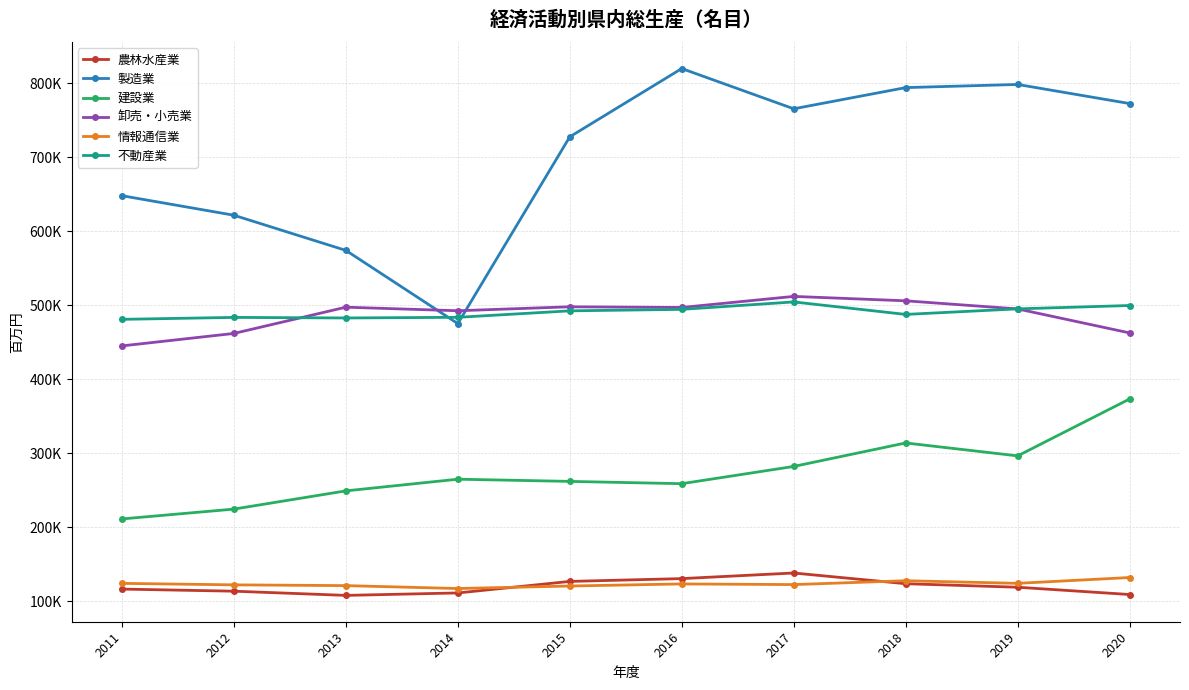

Does the chart have visible grid lines?

Yes